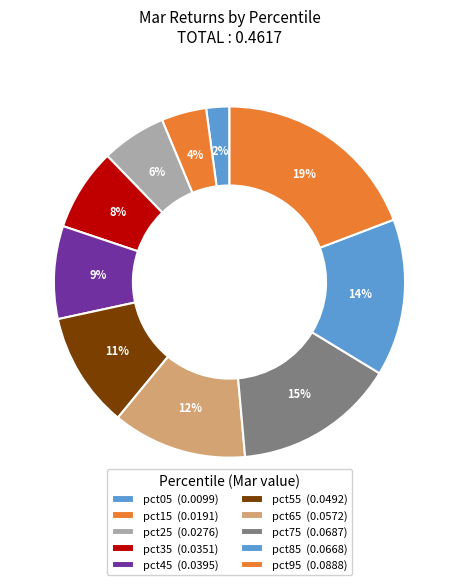

How many slices are in this pie chart?

10